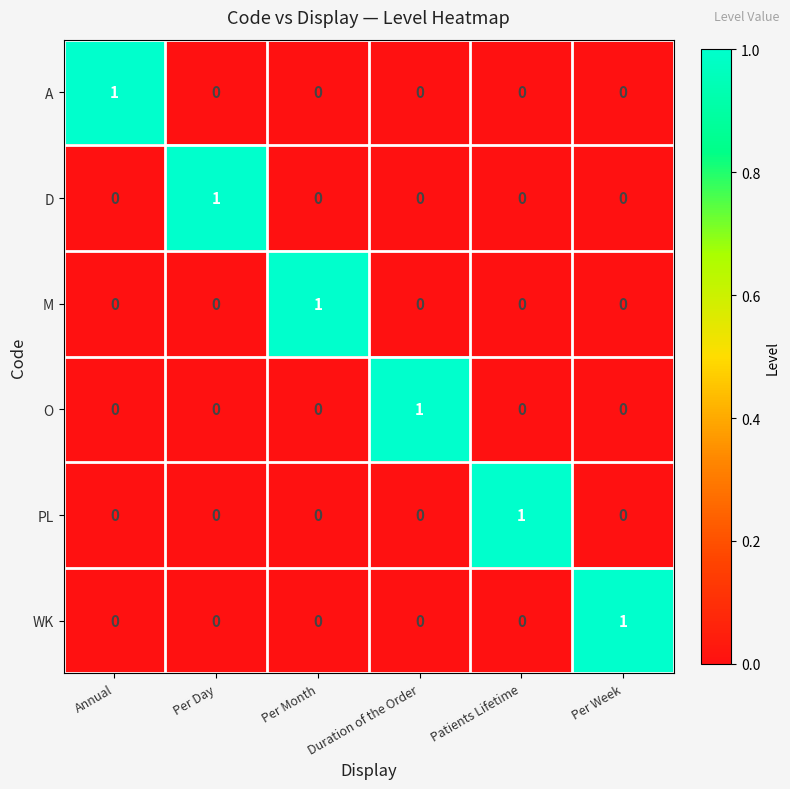

How many categories are shown in the chart?

6